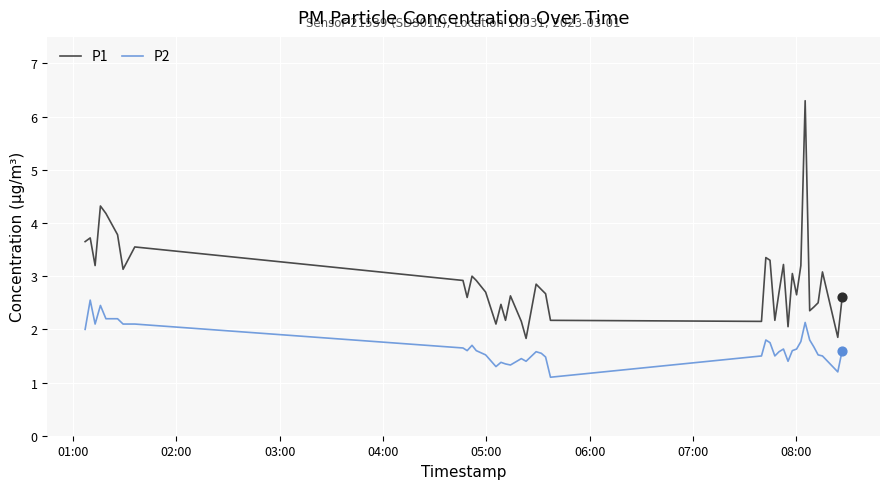

True or false: P1 and P2 cross at least once.

False